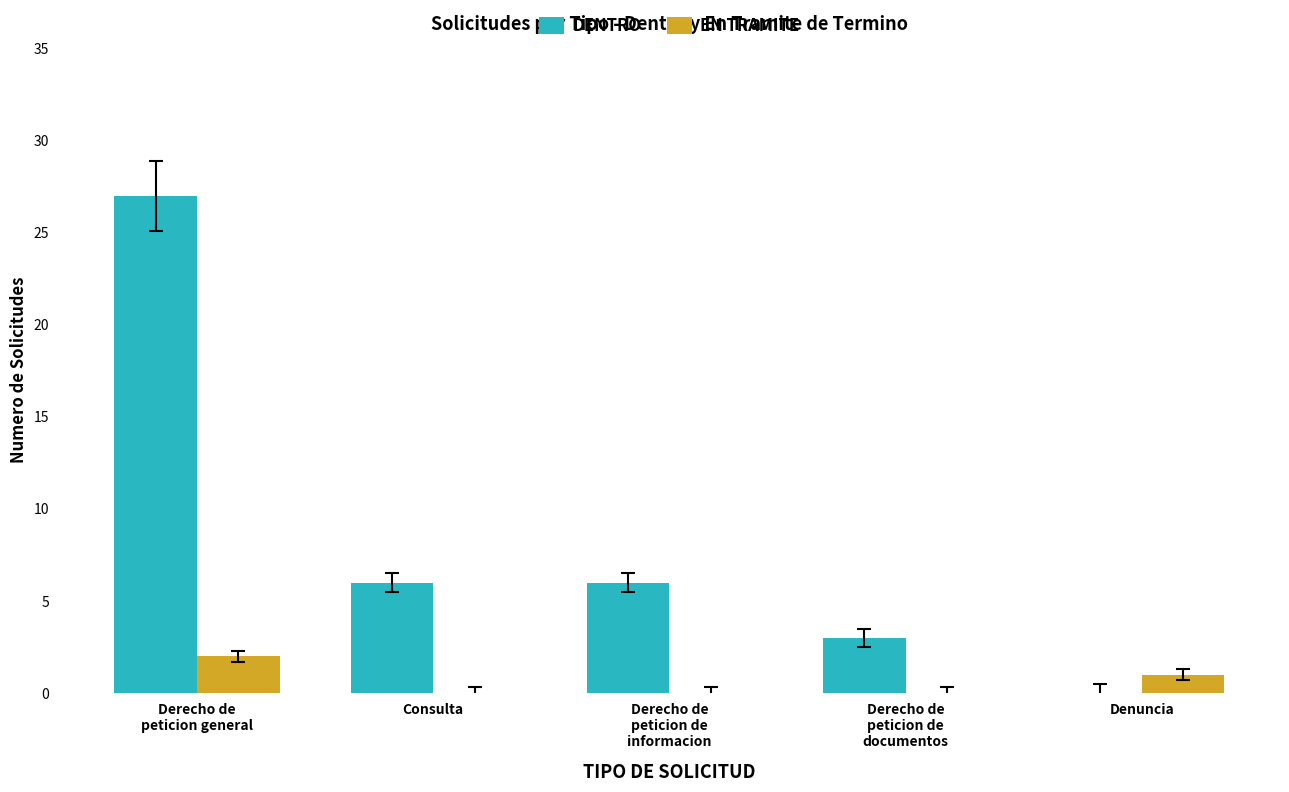

What is the maximum value for DENTRO?

27